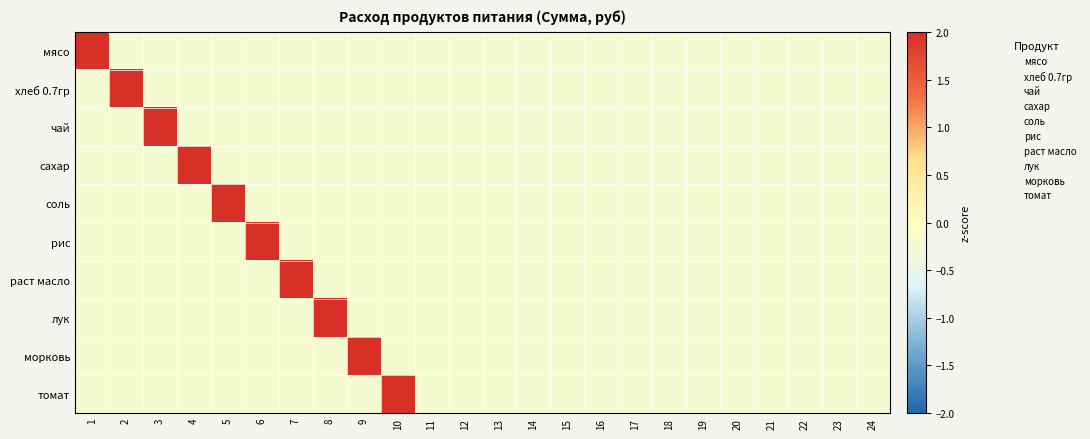

Which label corresponds to the smallest value in the chart?

1